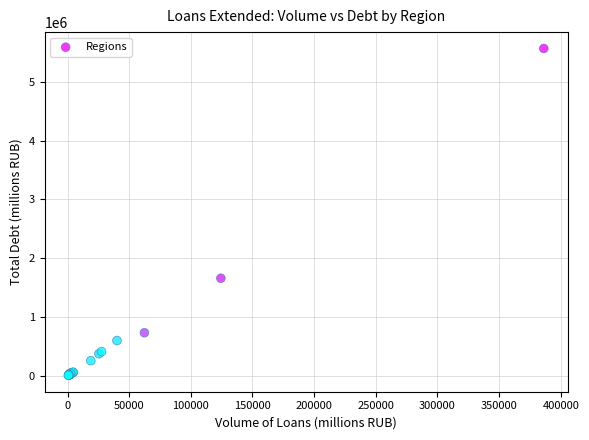

What Y value in the scatter plot is closest to 2788365?

1661572